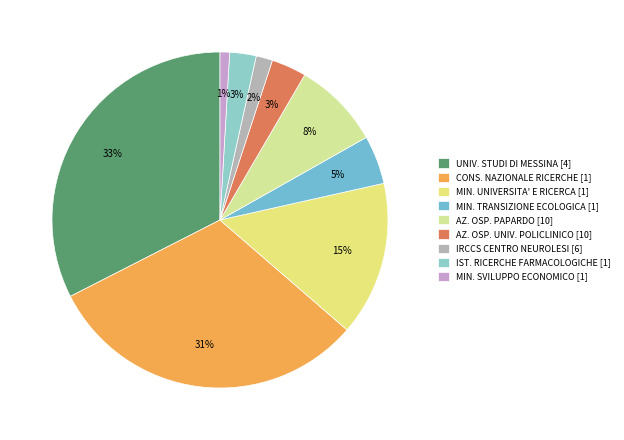

How many slices are in this pie chart?

9